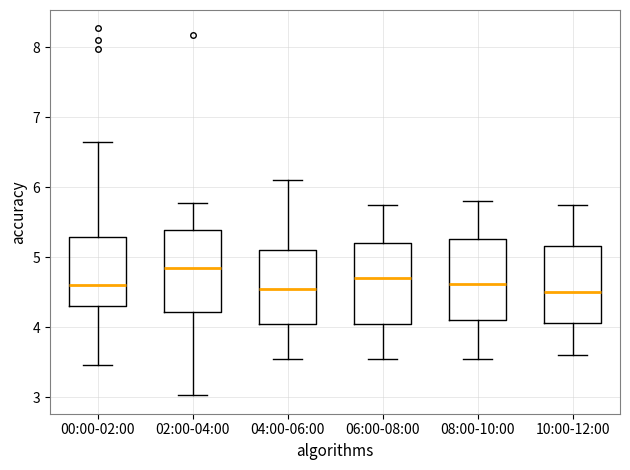

Reading left to right, transcribe this box plot: for each box, give where its median line is, the range the box spans, and where its two whiskers end, as read against the y-axis. The values are not printed on the chart, so give them approximately, as read against the axis.

00:00-02:00: median 4.6, box 4.3 to 5.3, whiskers 3.5 to 6.7
02:00-04:00: median 4.9, box 4.2 to 5.4, whiskers 3.0 to 5.8
04:00-06:00: median 4.6, box 4.1 to 5.1, whiskers 3.6 to 6.1
06:00-08:00: median 4.7, box 4.1 to 5.2, whiskers 3.6 to 5.8
08:00-10:00: median 4.6, box 4.1 to 5.3, whiskers 3.6 to 5.8
10:00-12:00: median 4.5, box 4.1 to 5.2, whiskers 3.6 to 5.8